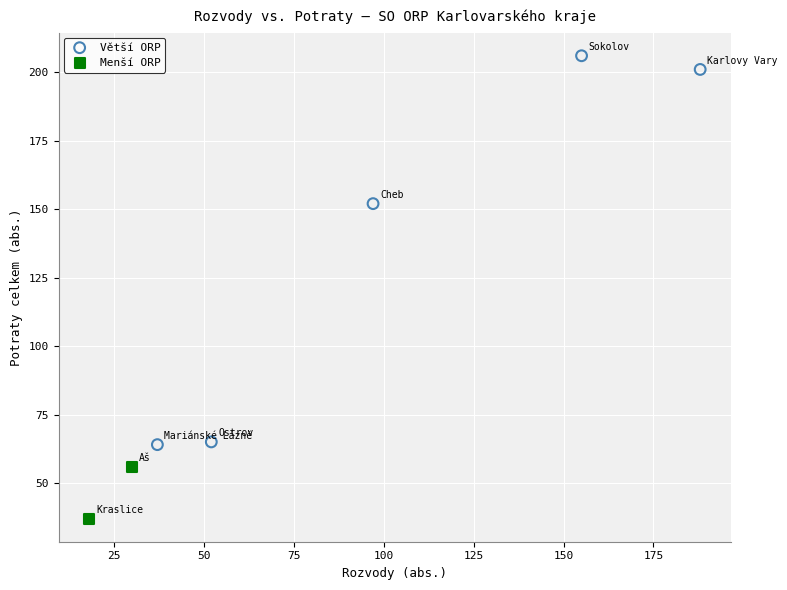

Which series reaches the maximum Y coordinate?

Větší ORP